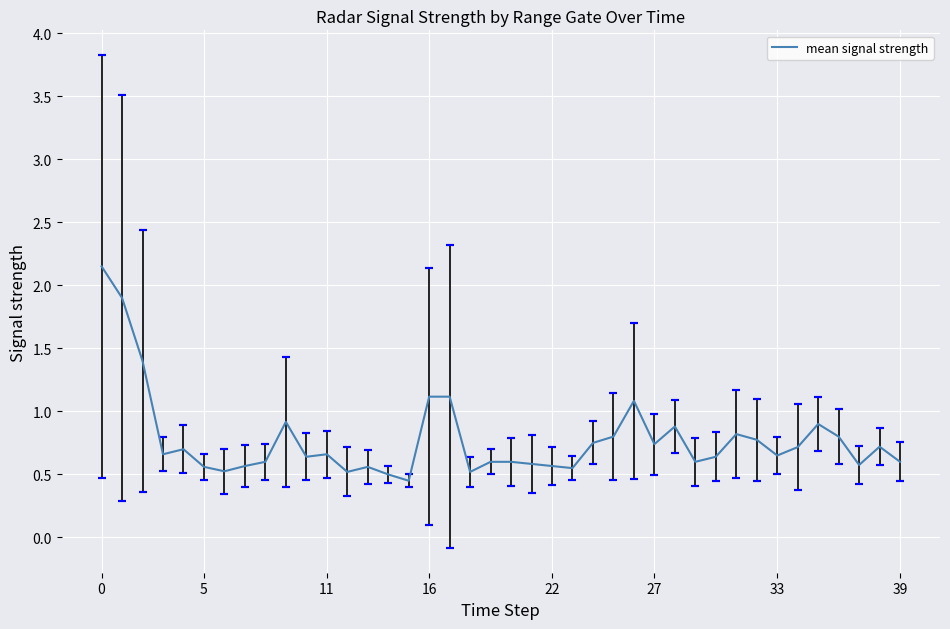

What is the average value?

0.8